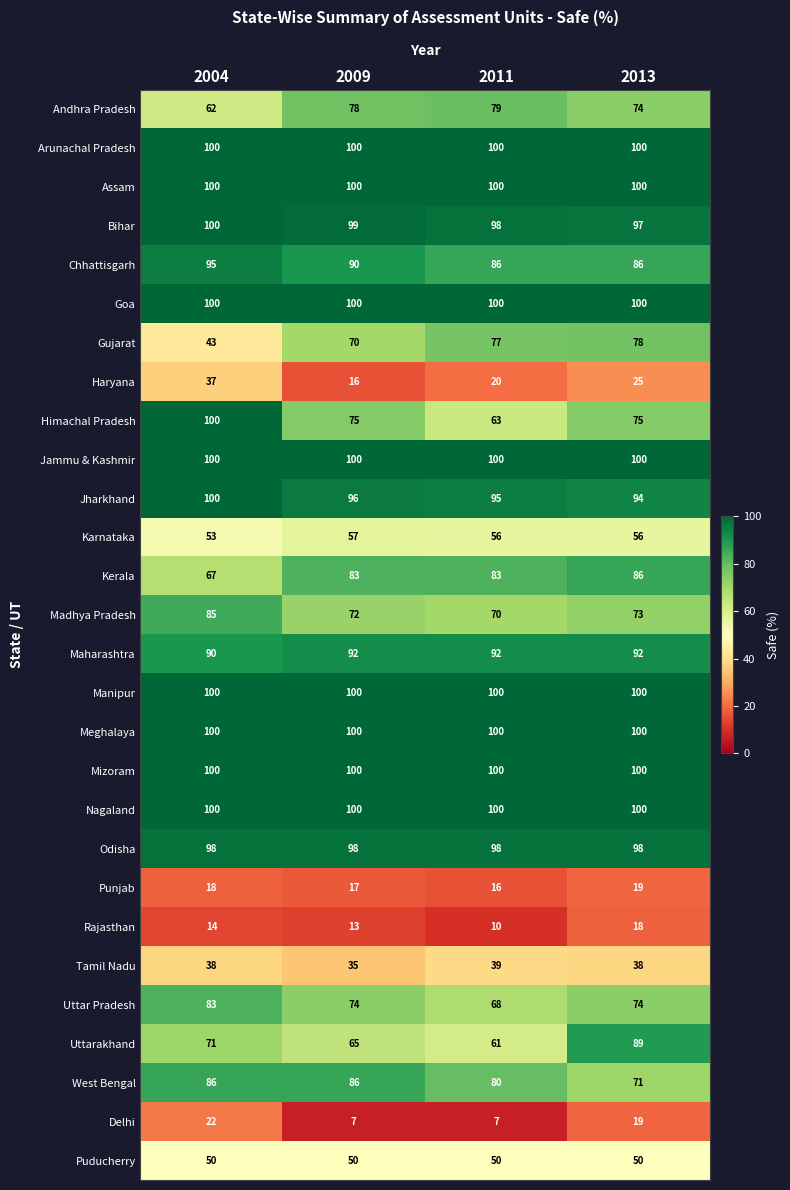

Count the number of data series in this chart.

28